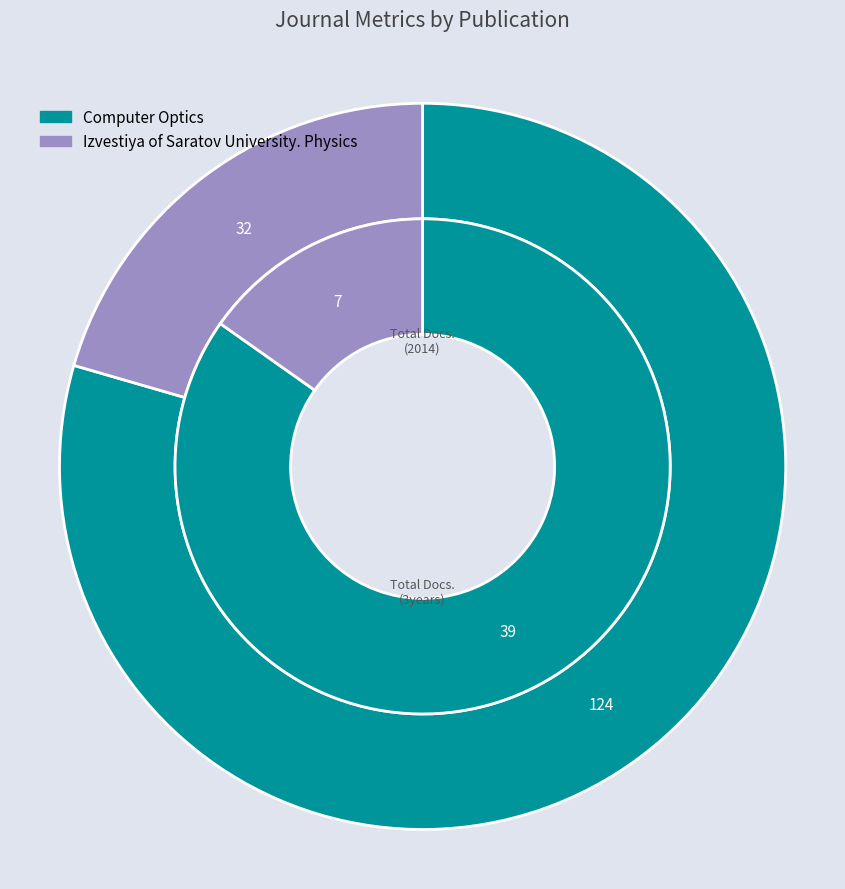

To the nearest percent, what portion does Izvestiya of Saratov University. Physics represent?

15%